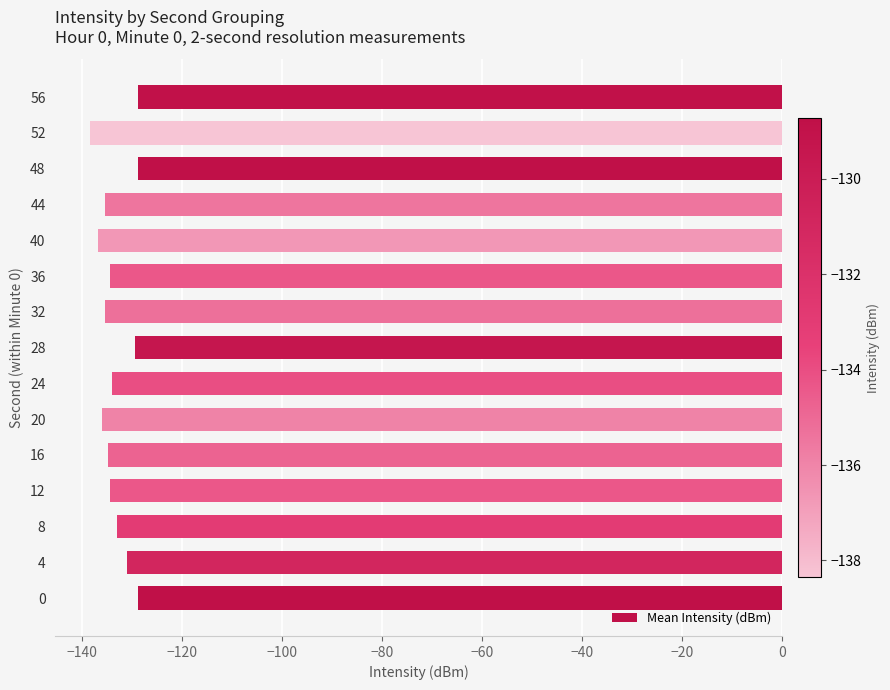

The chart shows a value of -48.1 at 32. True or false?

False